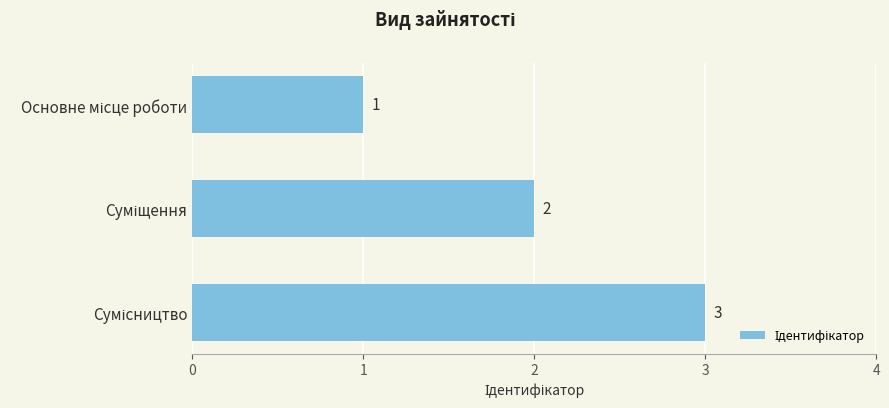

How many values are between 1 and 3?

3